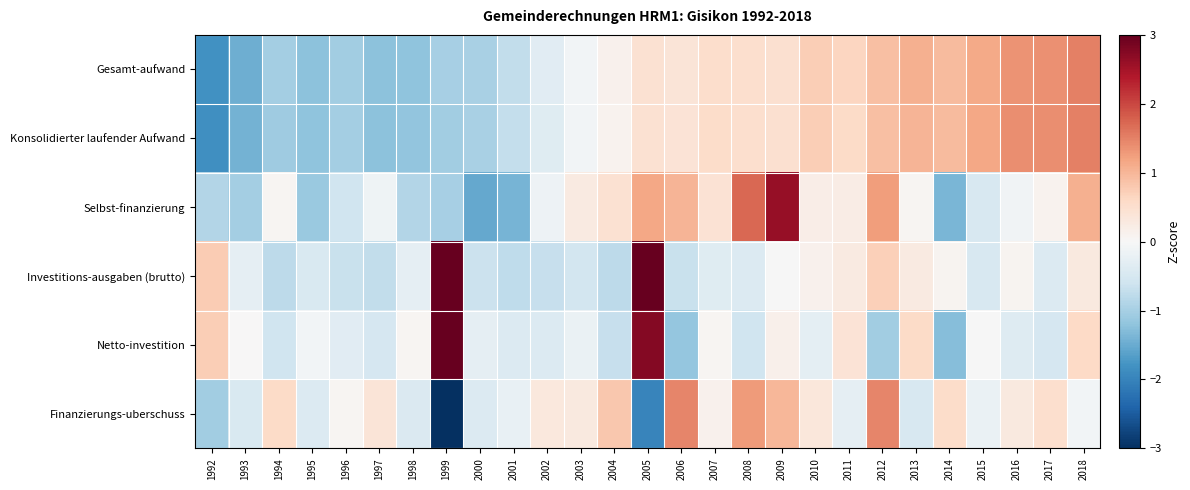

Count the number of data series in this chart.

6